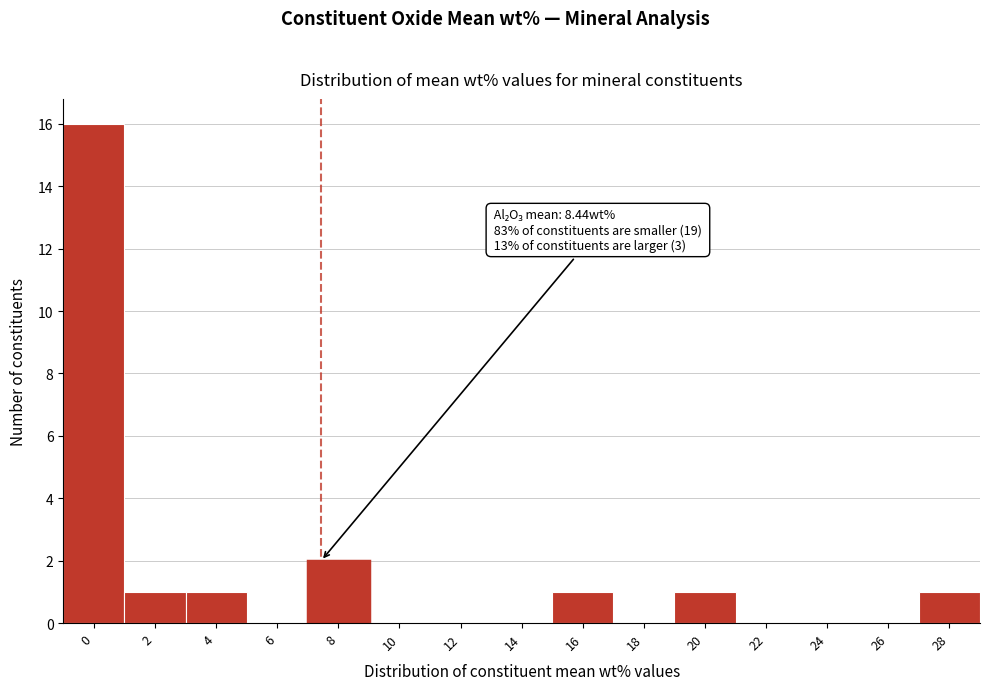

Reading right to left, transcribe all the data shown in this chart.

28=1	26=0	24=0	22=0	20=1	18=0	16=1	14=0	12=0	10=0	8=2	6=0	4=1	2=1	0=16